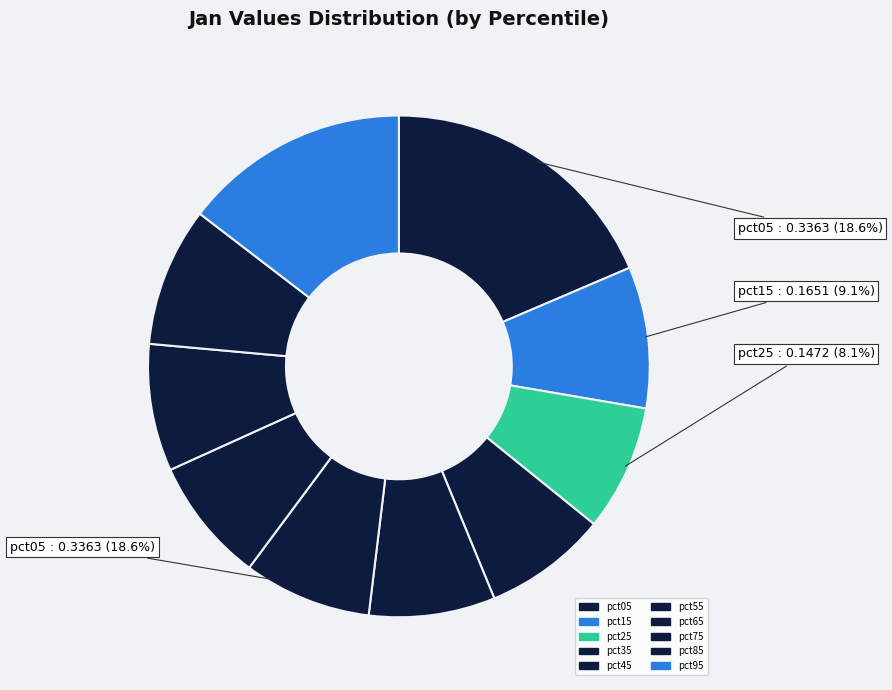

Do pct15 and pct25 together represent more than half of the pie?

No